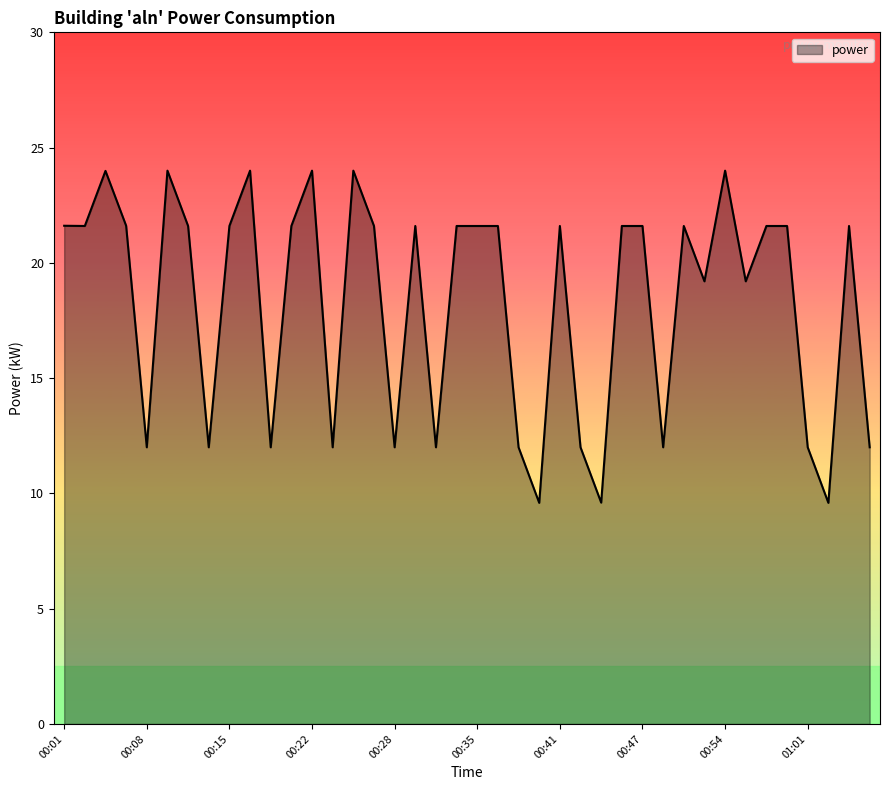

What is the greatest value displayed?

24.0